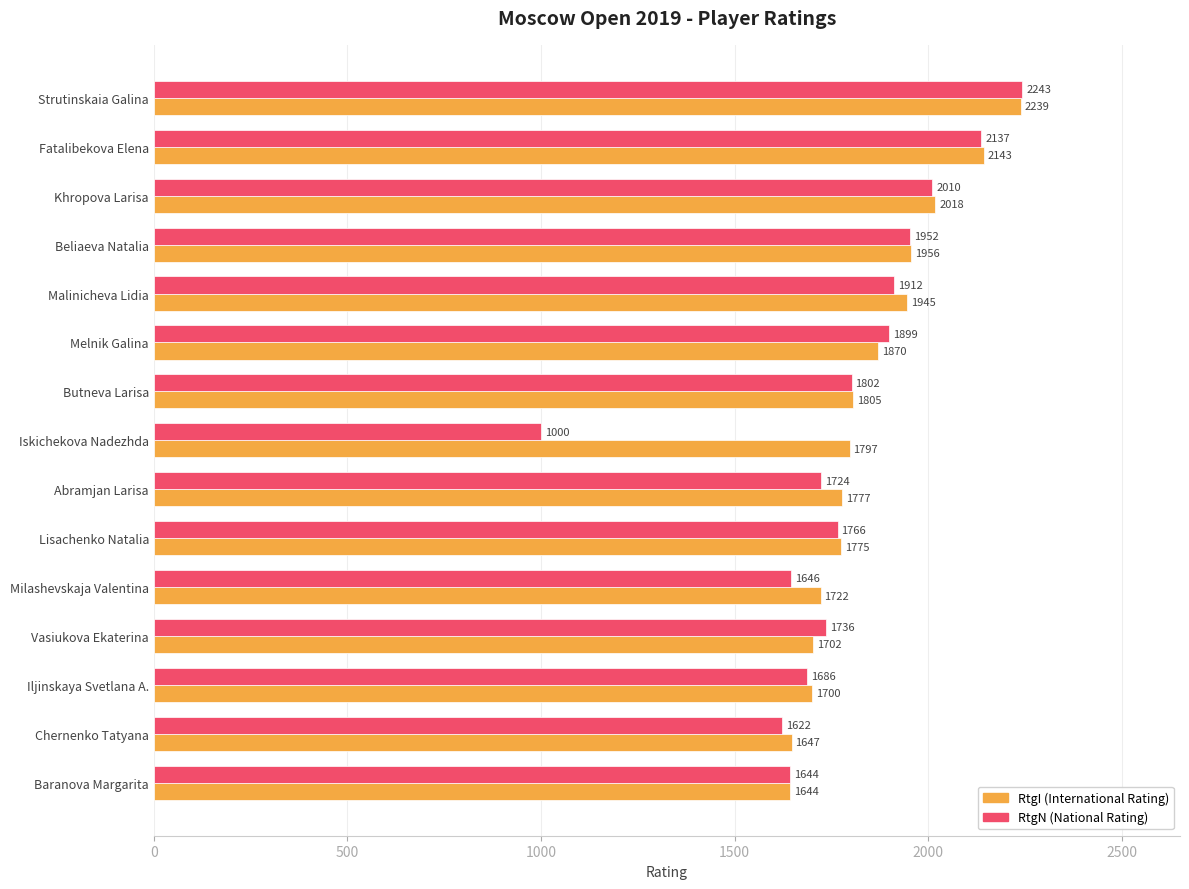

What is the difference between the highest and lowest values at Iskichekova Nadezhda?

797